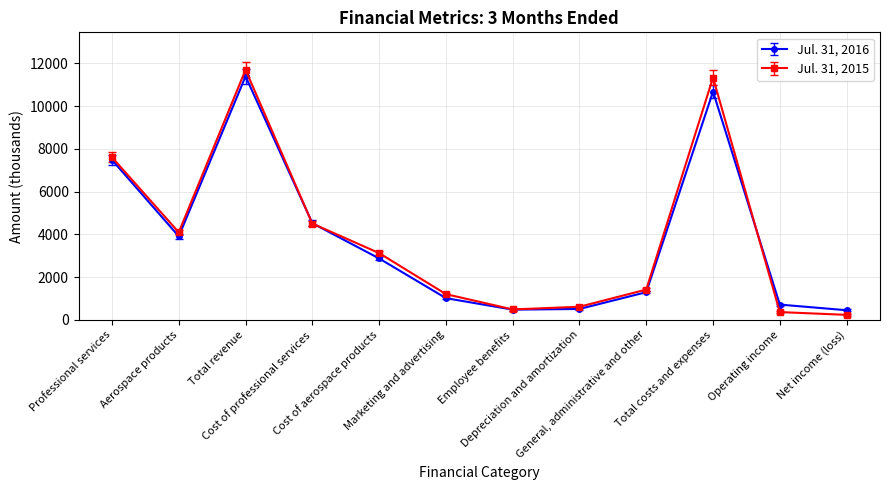

List the series in order of their peak value, highest first.

Jul. 31, 2015, Jul. 31, 2016